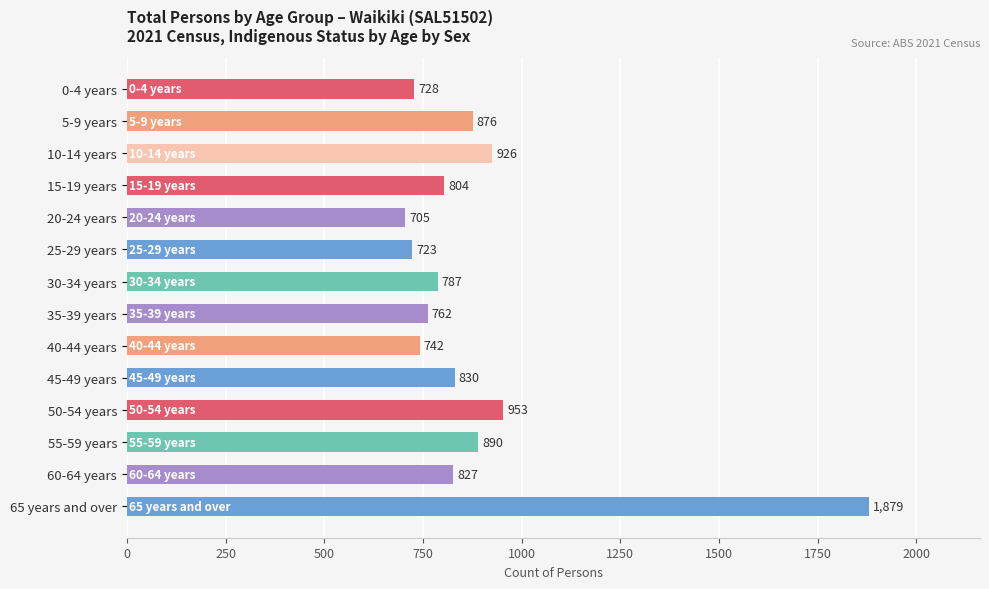

What position from the top is 5-9 years?

2